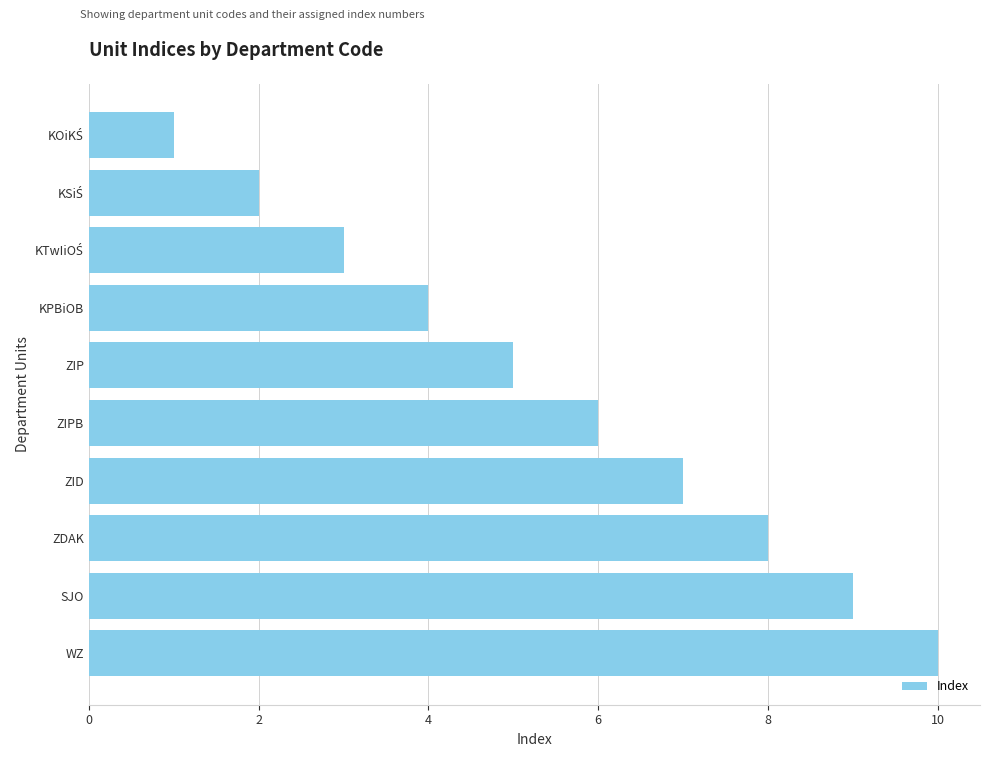

What is the average value?

6